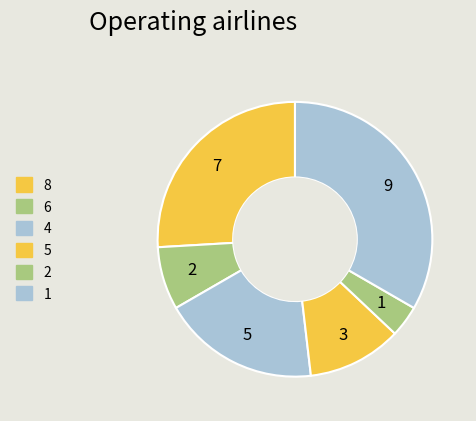

Is there any slice that represents more than half of the pie?

No